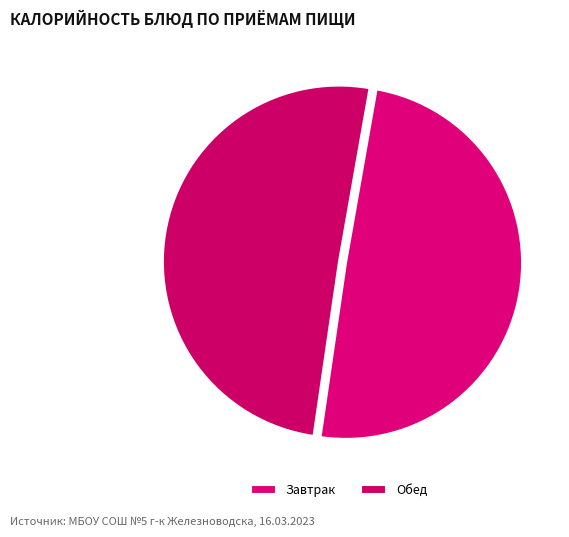

Which category has the smallest portion of the pie?

Завтрак